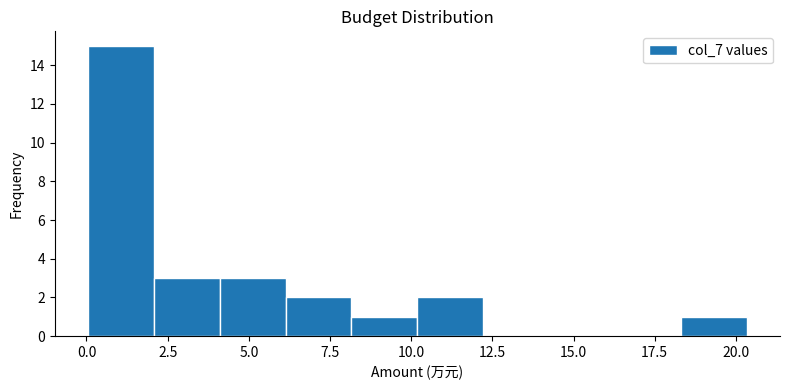

What is the height of the bar covering 4.0 to 6.0 on the x-axis? Neither the bar edges nor the heights are printed on the chart, so give them approximately, as read against the axes.

3